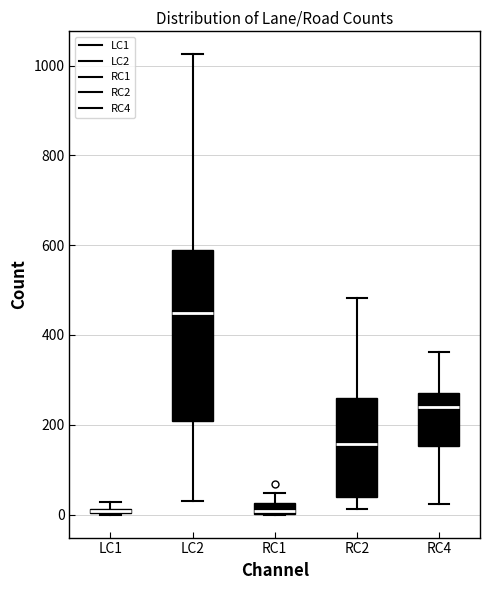

Which box is the tallest, from its lower edge to its upper edge?

LC2